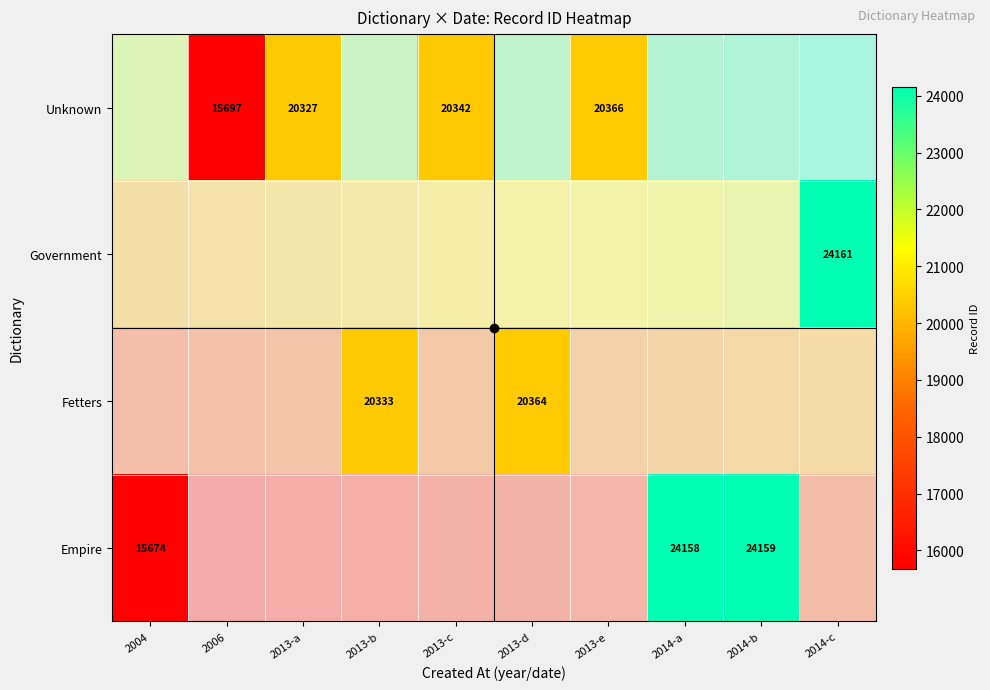

At how many categories does at least one series exceed 18061?

8